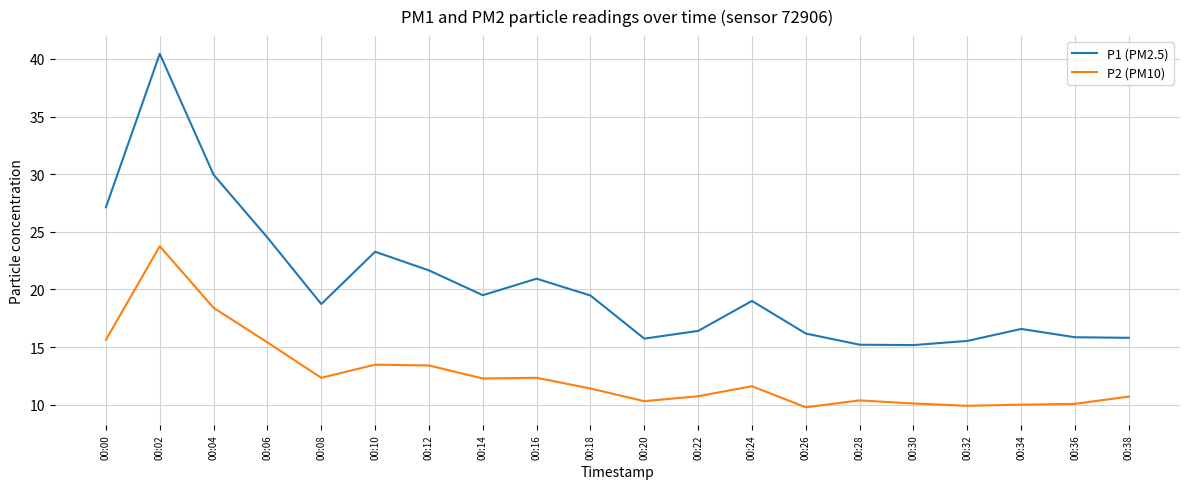

At which label does P2 (PM10) reach its peak?

00:02